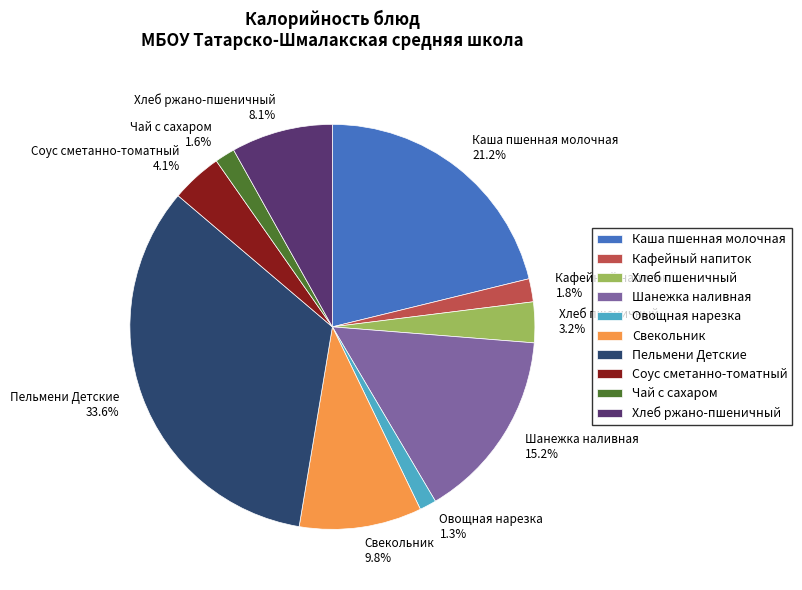

Does any single category account for the majority?

No